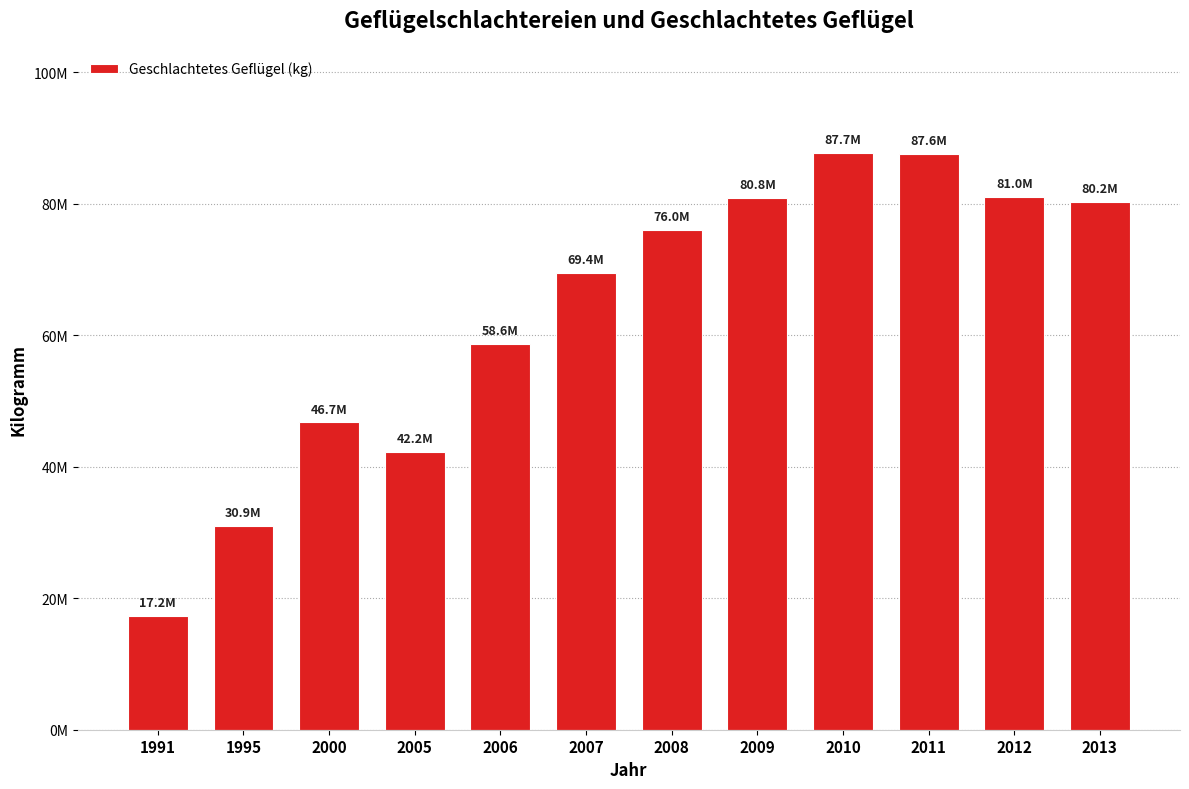

Does the chart contain any negative values?

No